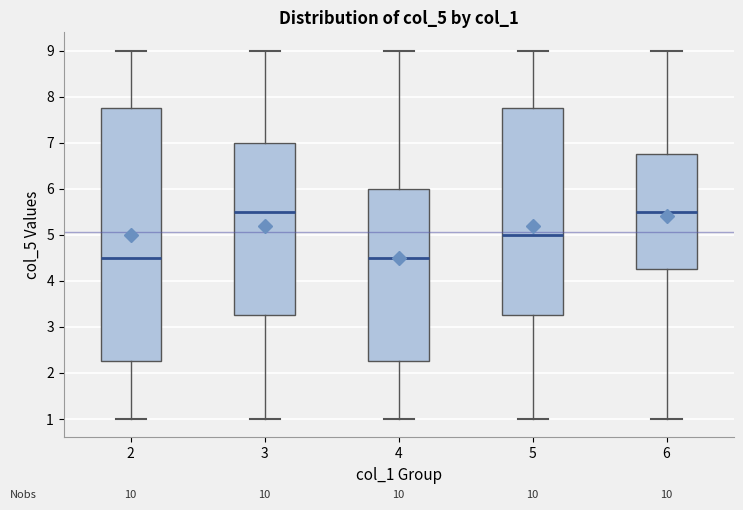

Reading left to right, read every box against the y-axis: the position of its median line, the range the box covers, and the ends of its whiskers. The values are not printed on the chart, so give them approximately, as read against the axis.

2: median 4.5, box 2.3 to 7.8, whiskers 1.0 to 9.0
3: median 5.5, box 3.3 to 7.0, whiskers 1.0 to 9.0
4: median 4.5, box 2.3 to 6.0, whiskers 1.0 to 9.0
5: median 5.0, box 3.3 to 7.8, whiskers 1.0 to 9.0
6: median 5.5, box 4.3 to 6.8, whiskers 1.0 to 9.0